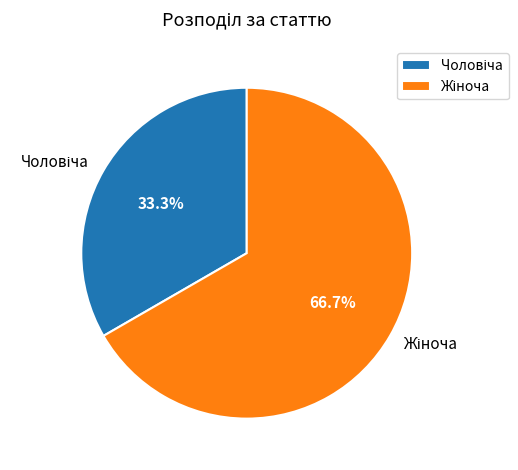

Is there any slice that represents more than half of the pie?

Yes